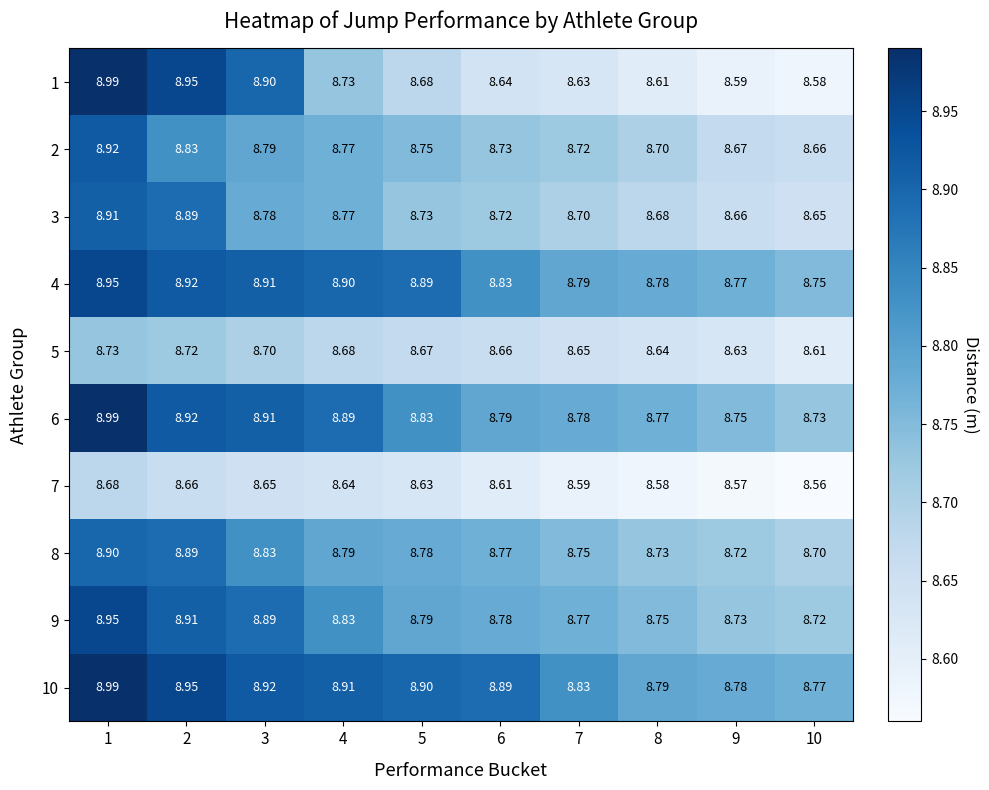

List the series in order of their peak value, lowest first.

7, 5, 8, 3, 2, 4, 9, 1, 6, 10